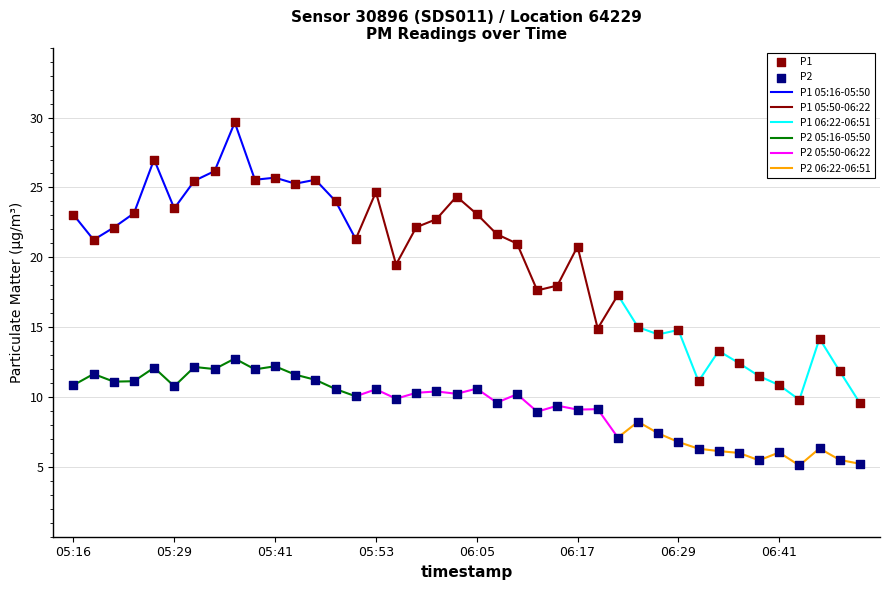

Which series has the largest total across all categories?

P1